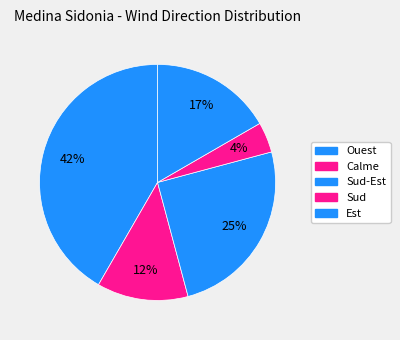

To the nearest percent, what is the average slice percentage?

20%